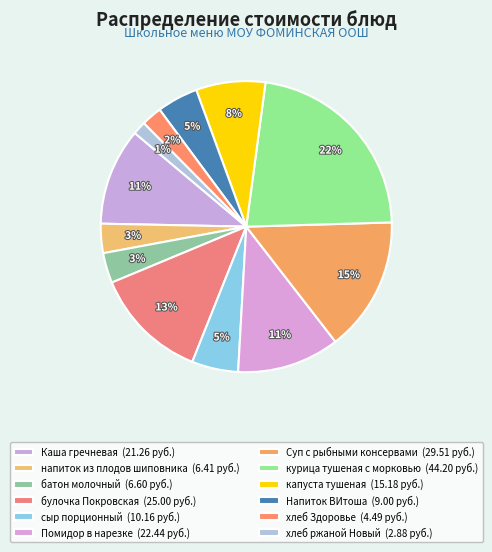

Does сыр порционный account for over 50% of the chart?

No